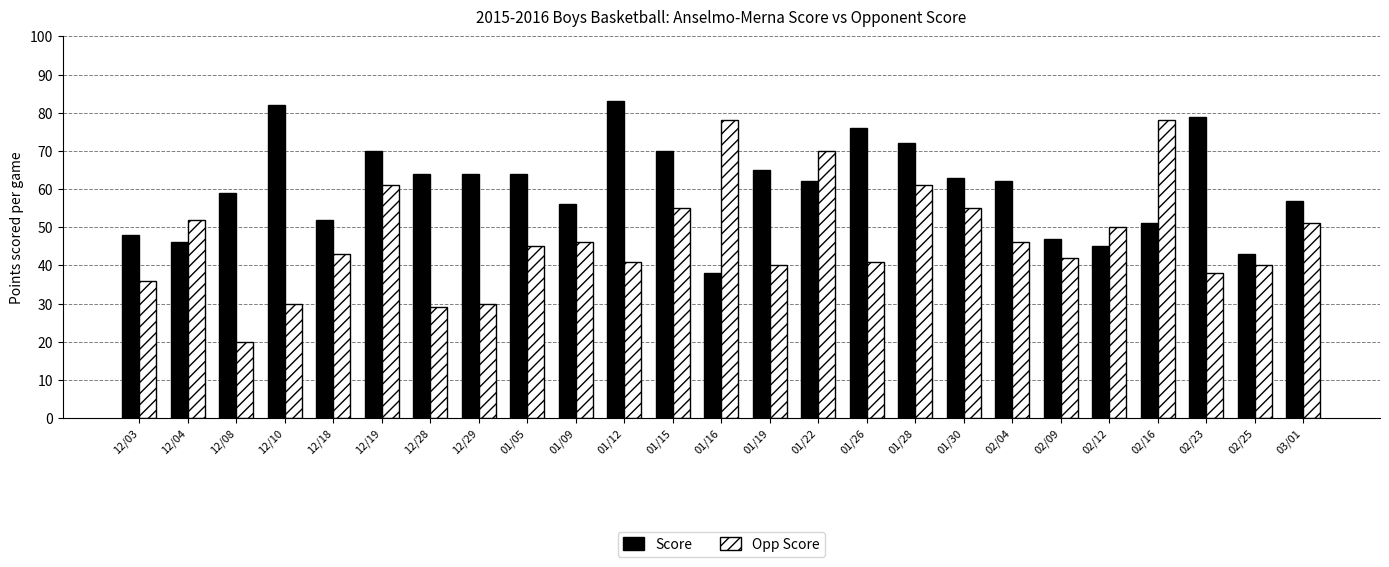

How many series are shown in this chart?

2